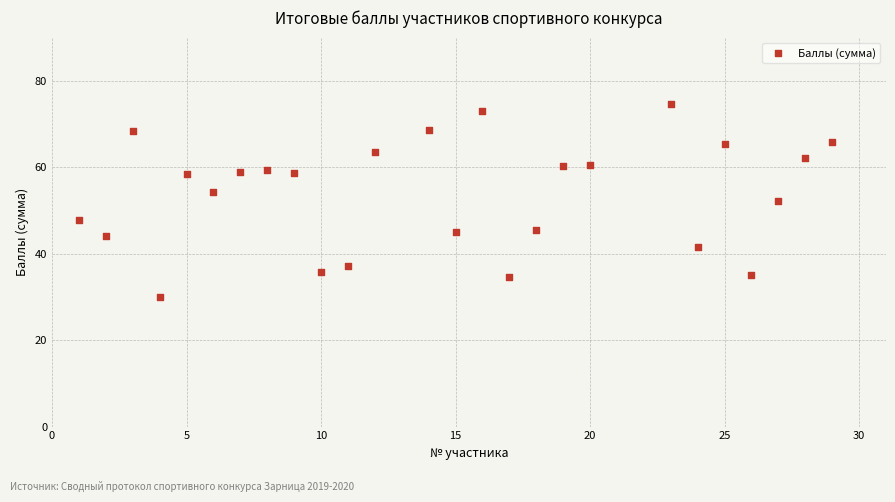

What is the range of Y values (max minus min)?

44.5